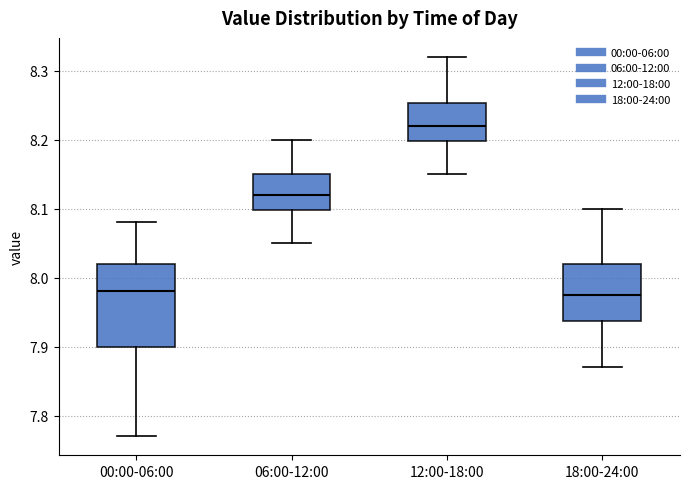

Where does the median line of the box for 00:00-06:00 sit on the y-axis? The values are not printed on the chart, so give them approximately, as read against the axis.

7.98